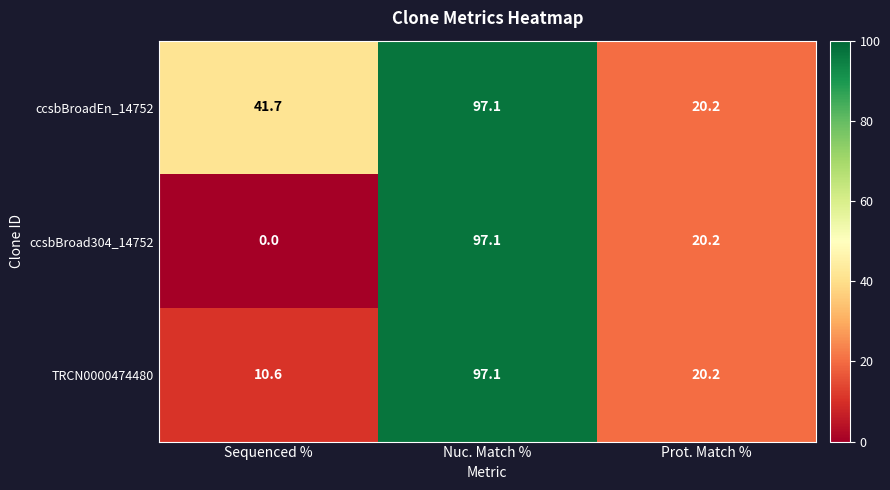

List the series in order of their overall mean, lowest first.

ccsbBroad304_14752, TRCN0000474480, ccsbBroadEn_14752